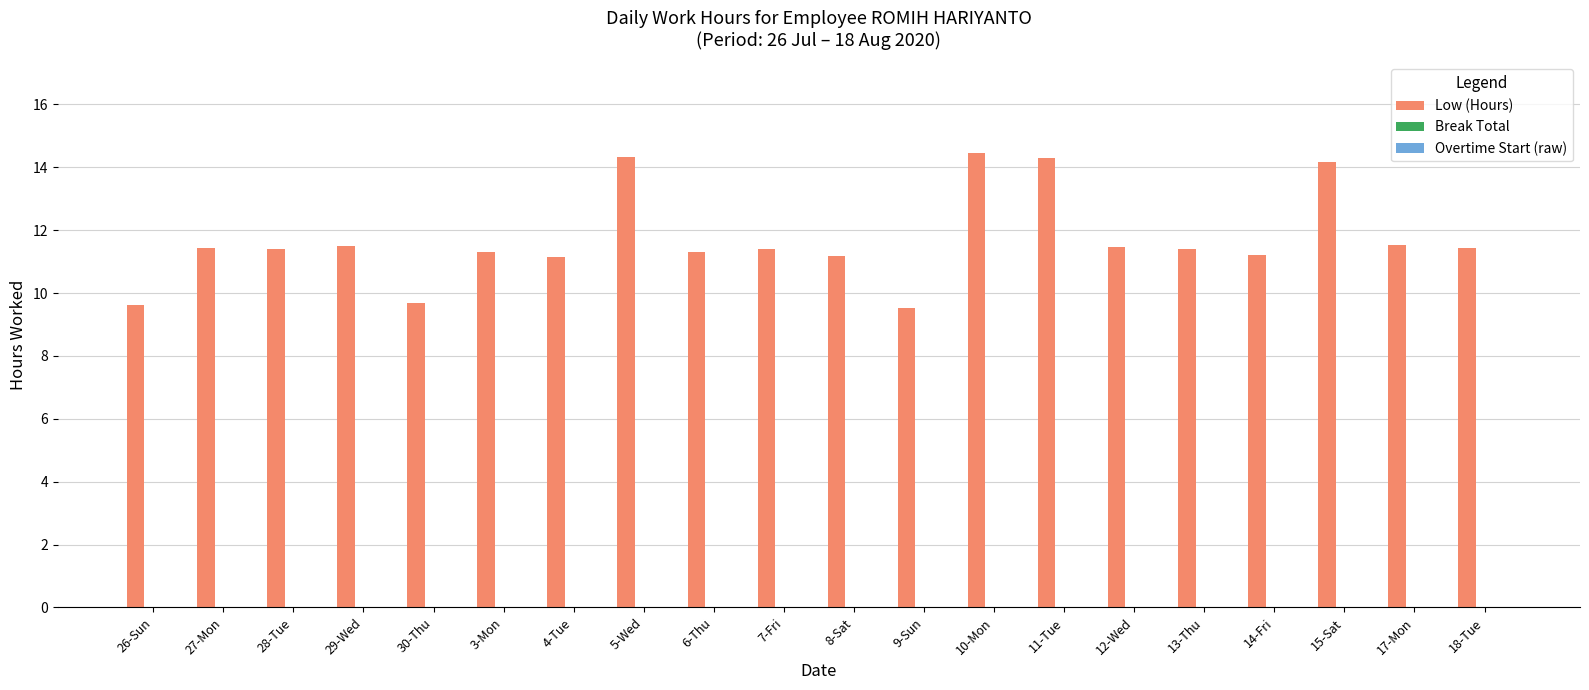

What is the difference between the values at 12-Wed and 10-Mon?

3.0